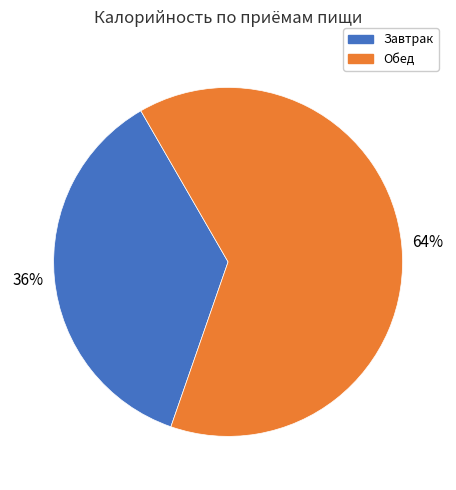

To the nearest percent, what is the average slice percentage?

50%